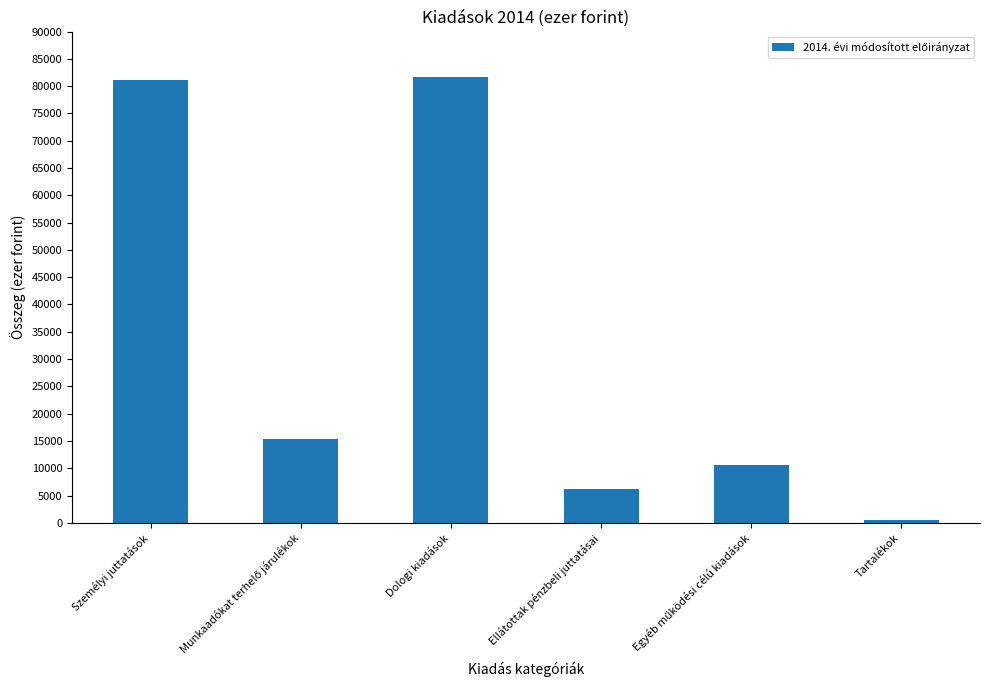

The value at Ellátottak pénzbeli juttatásai is 2781. True or false?

False